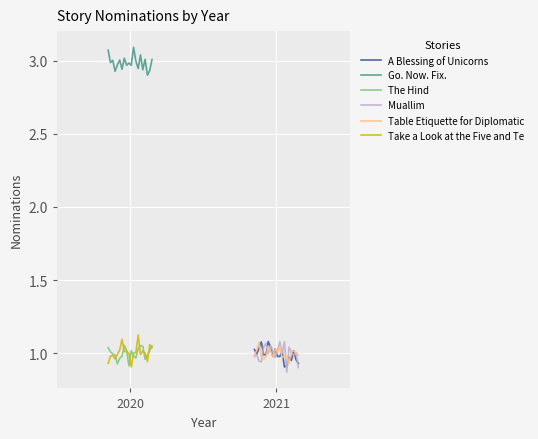

Reading left to right, what are all the values shown in this chart?

A Blessing of Unicorns: 1.0	1.0	1.0	1.1	1.0	1.0	1.1	1.0	1.0	1.0	1.0	1.0	1.0	0.9	0.9	1.0	0.9	1.0	1.0	0.9
Go. Now. Fix.: 3.1	3.0	3.0	2.9	3.0	3.0	2.9	3.0	3.0	3.0	3.0	3.1	3.0	2.9	3.0	2.9	3.0	2.9	2.9	3.0
The Hind: 1.0	1.0	1.0	1.0	0.9	1.0	1.0	1.1	1.0	0.9	1.0	1.0	1.0	1.0	1.1	1.0	1.0	1.0	1.0	1.0
Muallim: 1.0	1.0	0.9	0.9	1.0	1.1	1.0	1.1	1.0	1.0	1.0	1.1	1.0	1.1	0.9	1.0	1.0	1.0	1.0	0.9
Table Etiquette for Diplomatic: 1.0	1.0	1.1	1.0	1.0	1.0	1.0	1.0	1.0	1.0	1.0	1.0	1.0	1.0	1.0	0.9	1.0	1.0	1.0	1.0
Take a Look at the Five and Te: 0.9	1.0	1.0	1.0	1.0	1.0	1.1	1.0	1.0	1.0	0.9	1.0	1.0	1.1	1.0	1.0	1.0	0.9	1.1	1.0